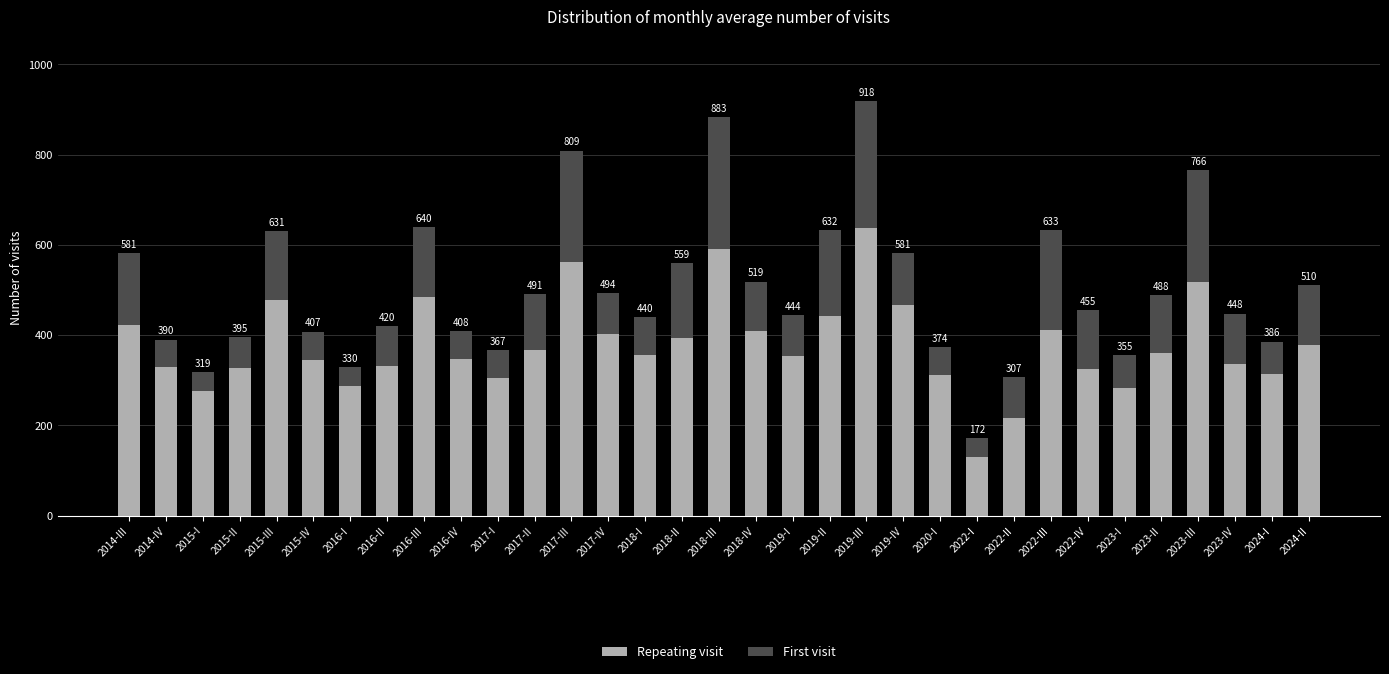

Does the chart contain any negative values?

No